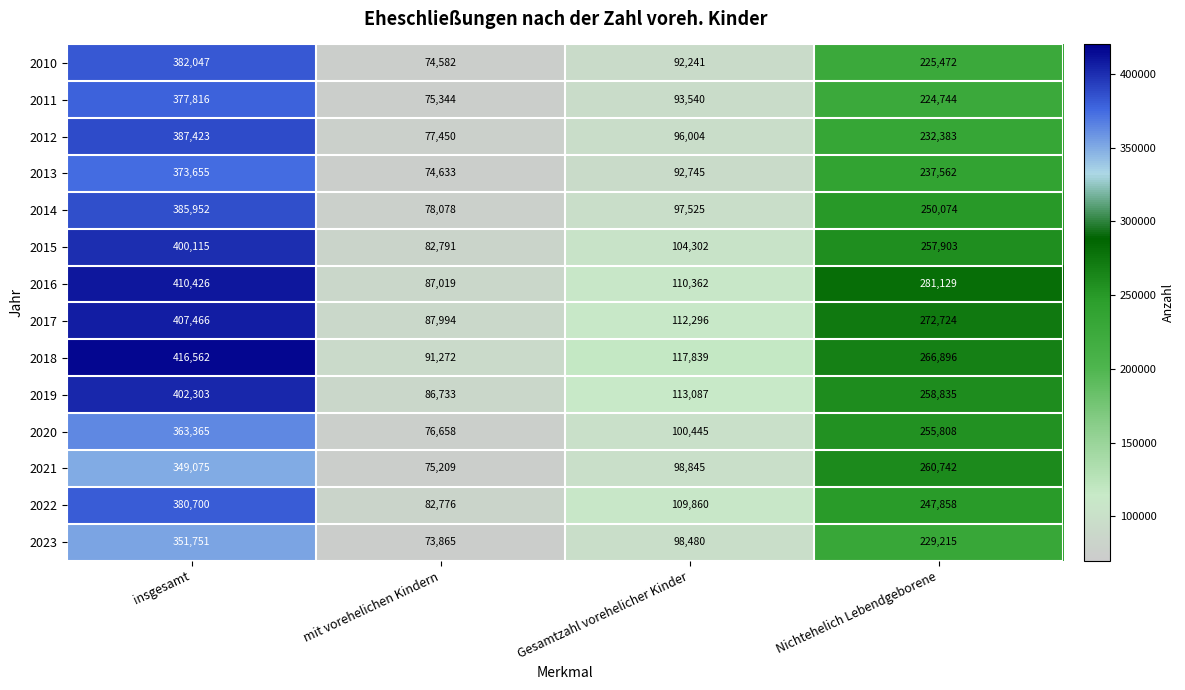

What is the difference between the highest and lowest values at mit vorehelichen Kindern?

17407